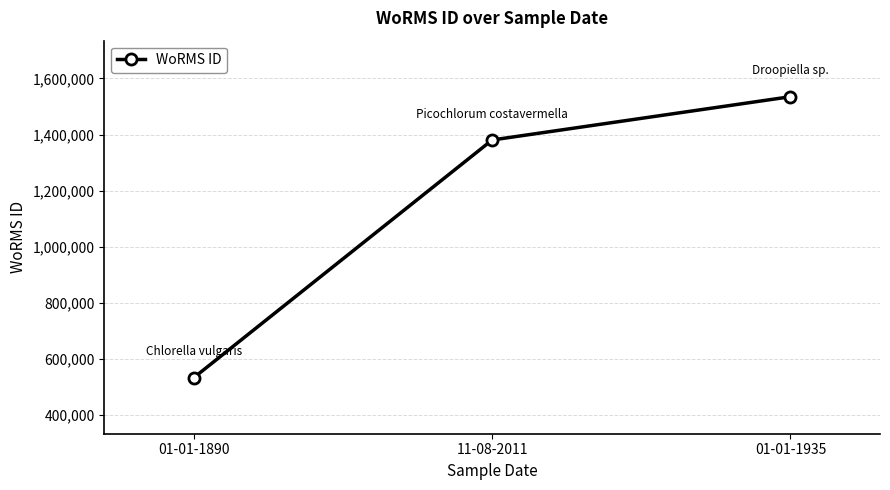

What is the label of the 2nd point from the right?

11-08-2011